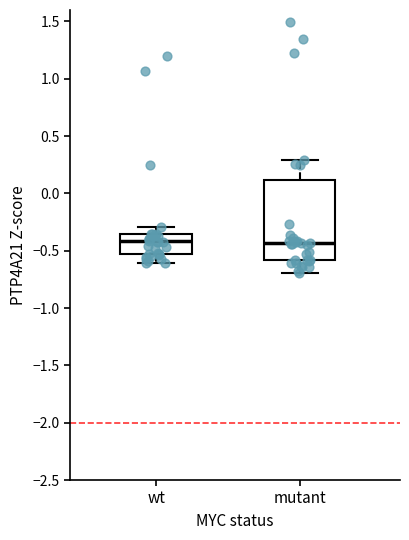

Comparing the boxes themselves (not the whiskers), which one is the tallest?

mutant